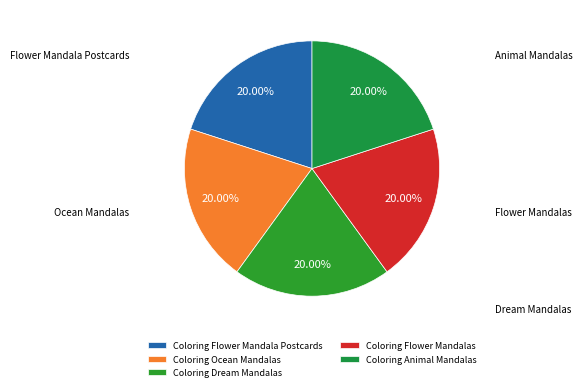

How many segments does this pie chart have?

5